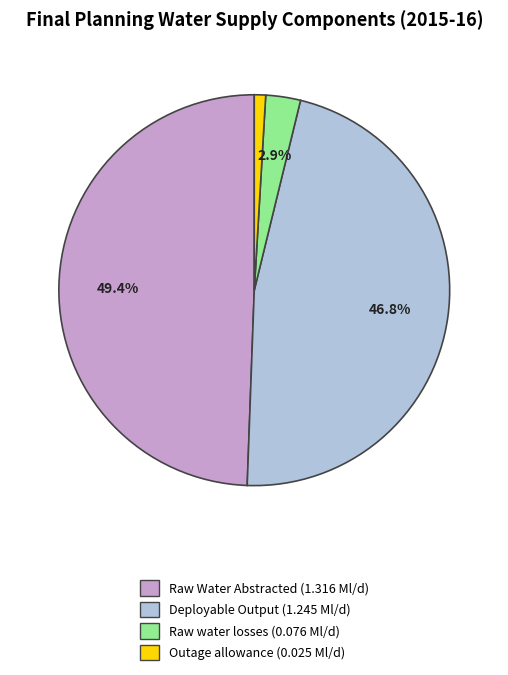

Count the number of slices in the pie.

4